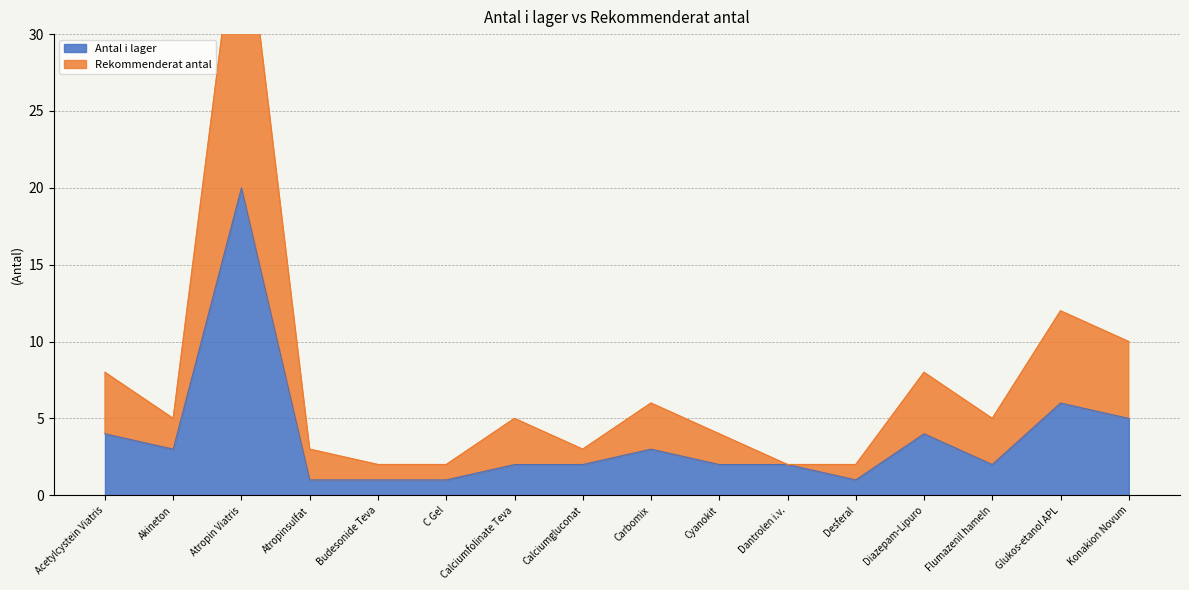

What is the label of the 6th point from the right?

Dantrolen i.v.